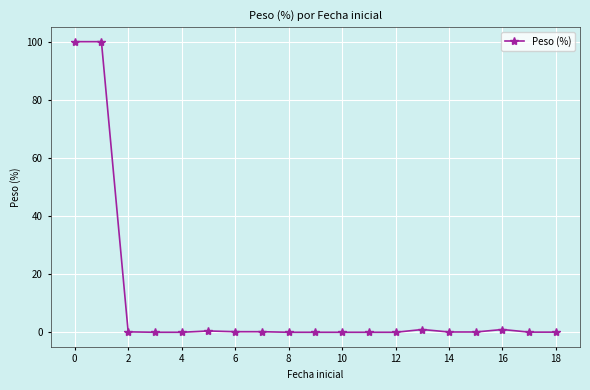

What is the average value?

10.7